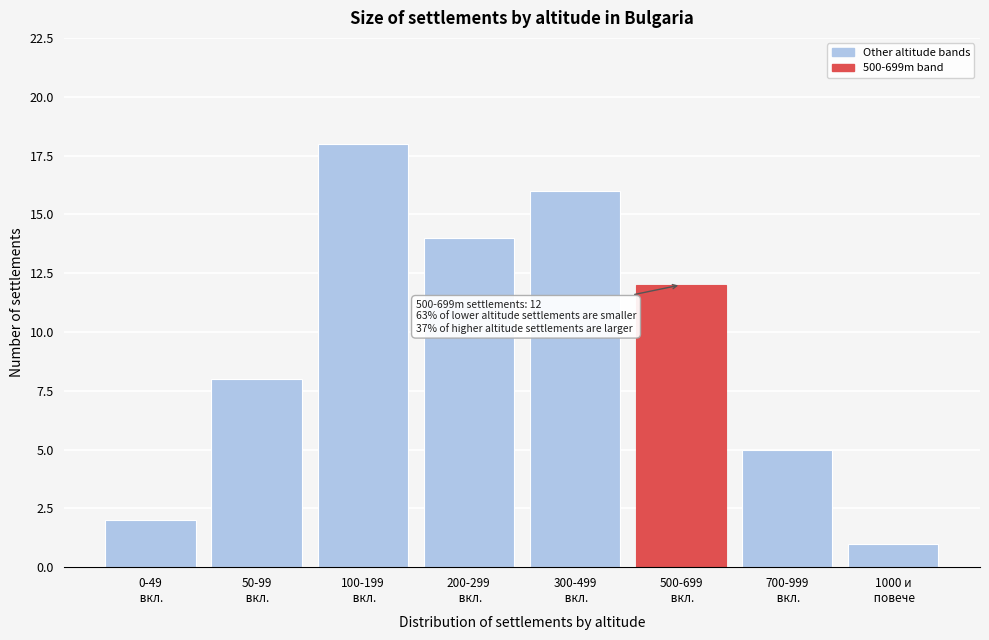

Reading right to left, list all the values displayed in this chart.

1	5	12	16	14	18	8	2